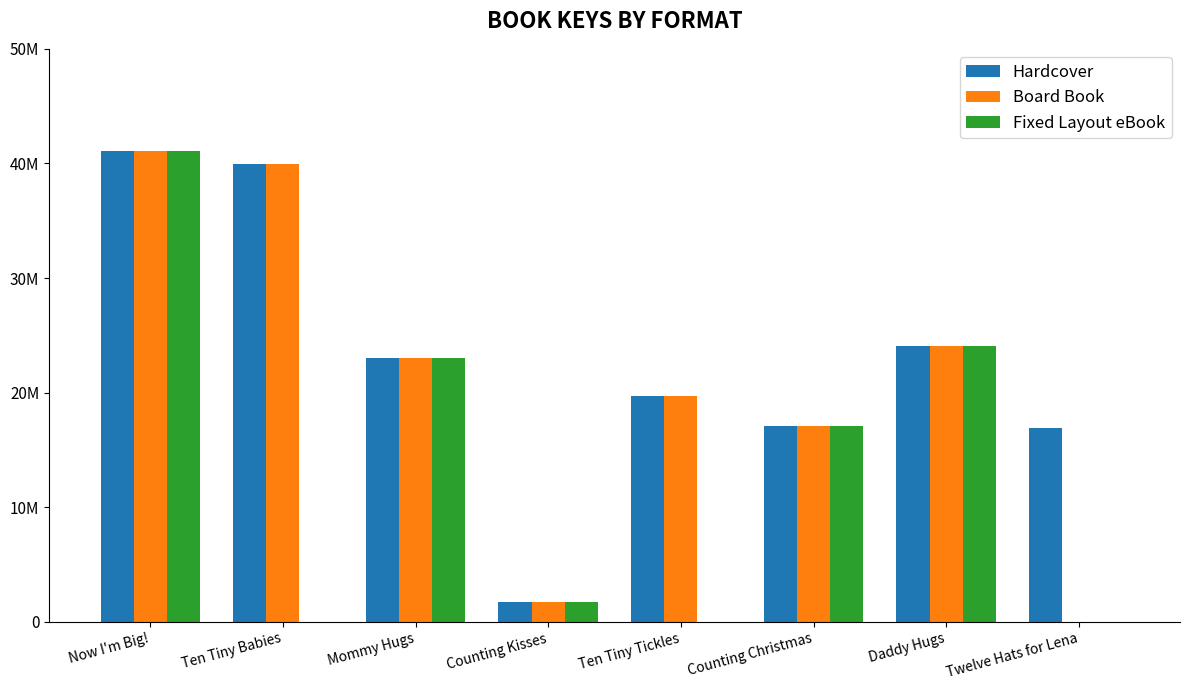

At Ten Tiny Babies, list the series in order from largest to smallest.

Hardcover, Board Book, Fixed Layout eBook